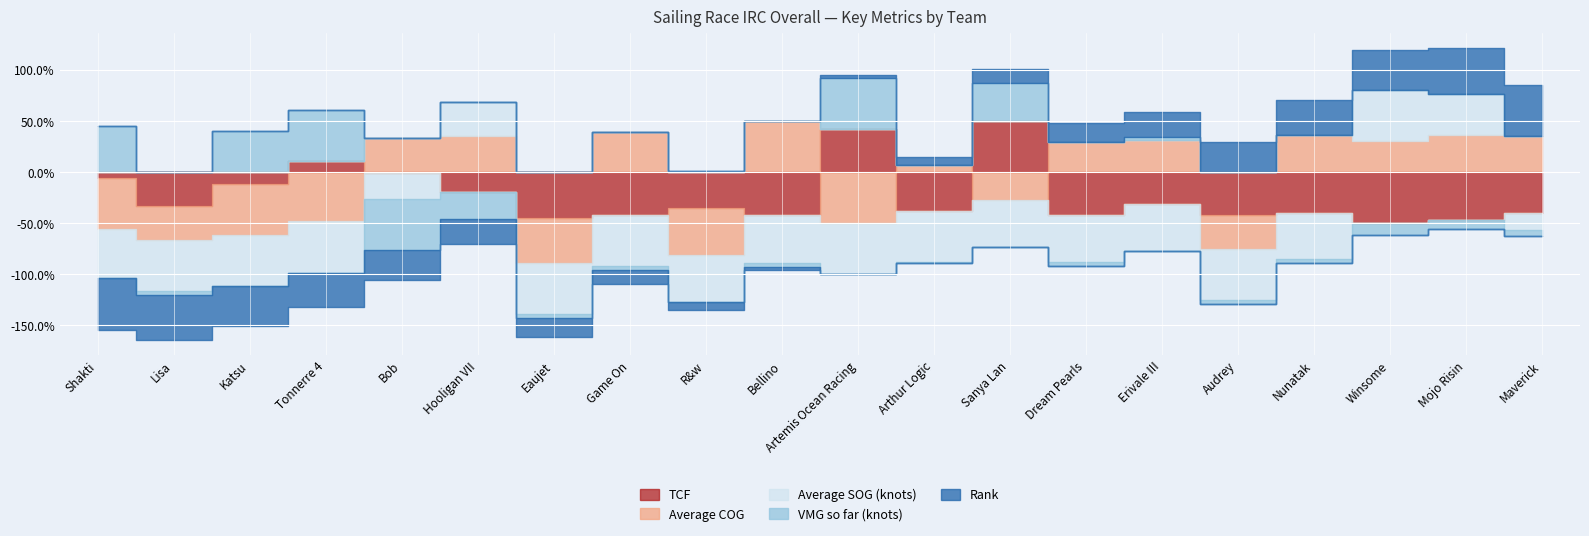

What position from the left is Dream Pearls?

14